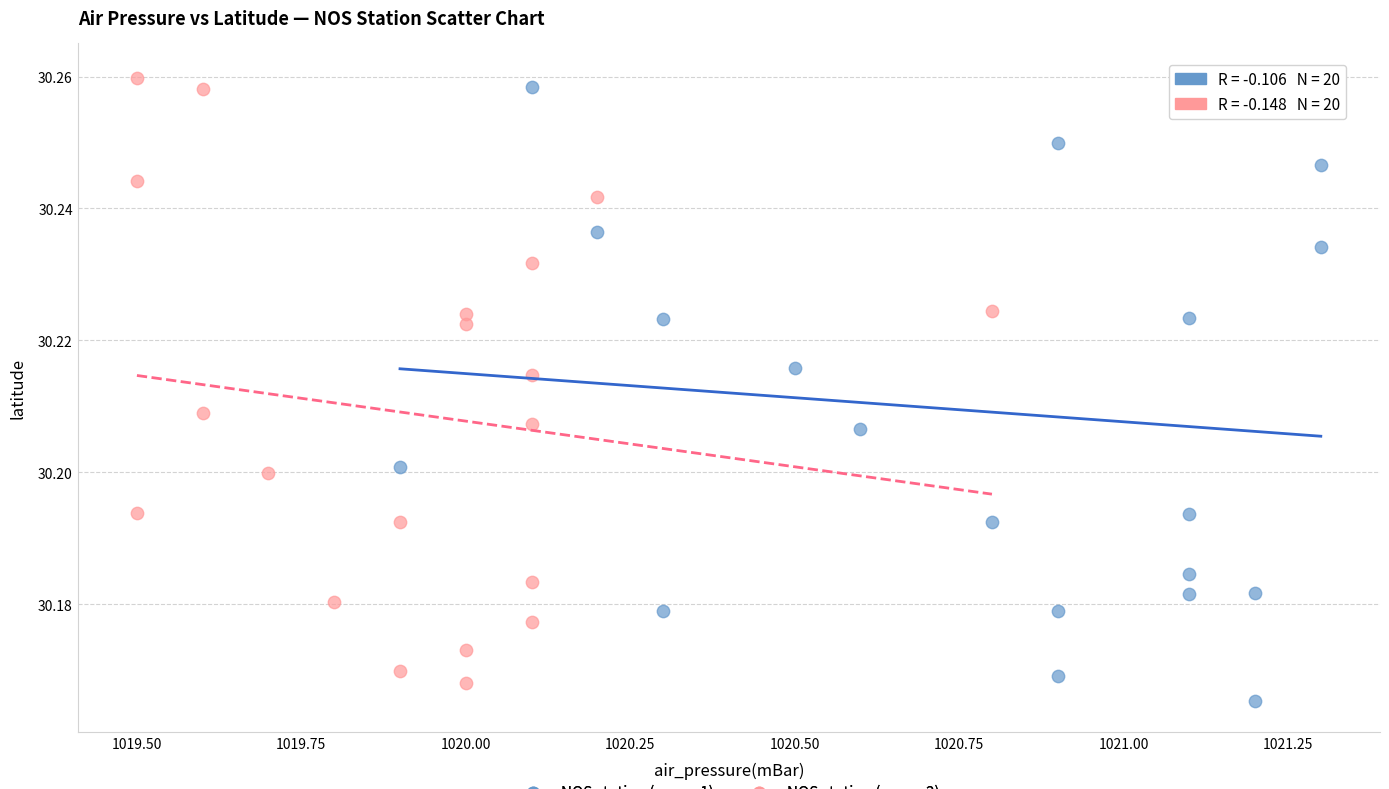

Which series reaches the minimum Y coordinate?

NOS station (group 1)